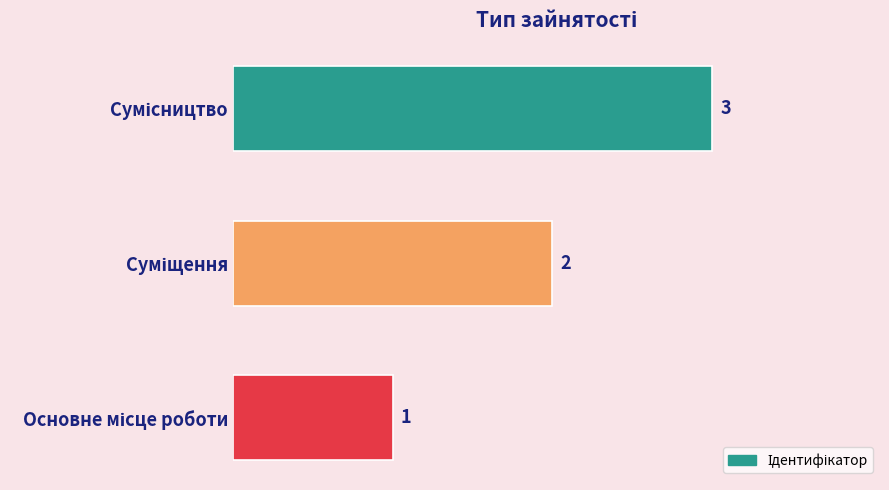

How many bars are there in total?

3